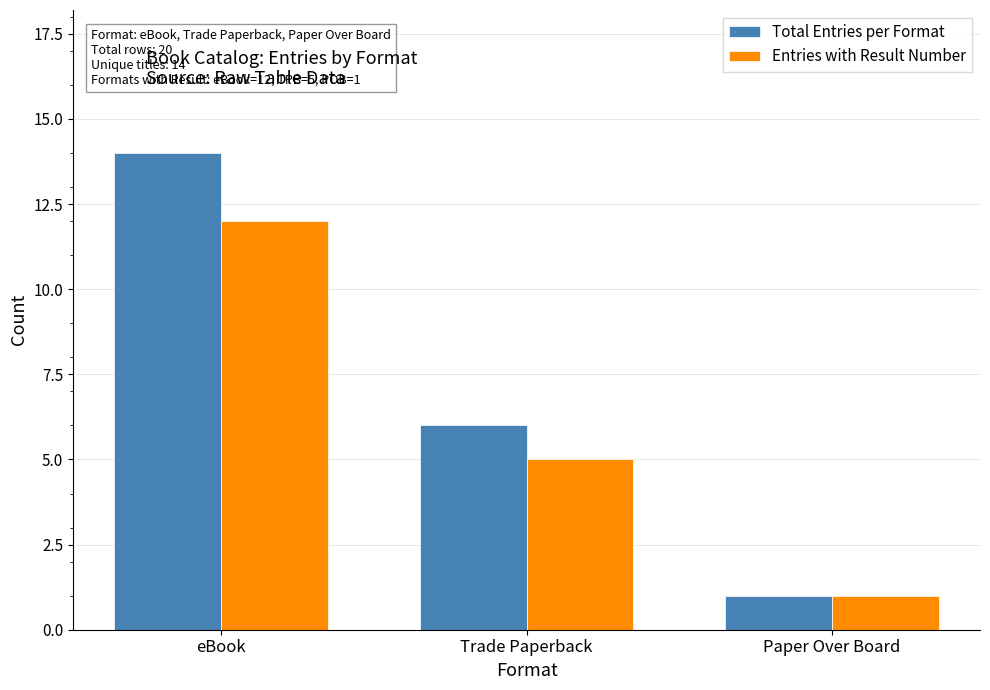

What is the sum of the Total Entries per Format values at Trade Paperback and eBook?

20